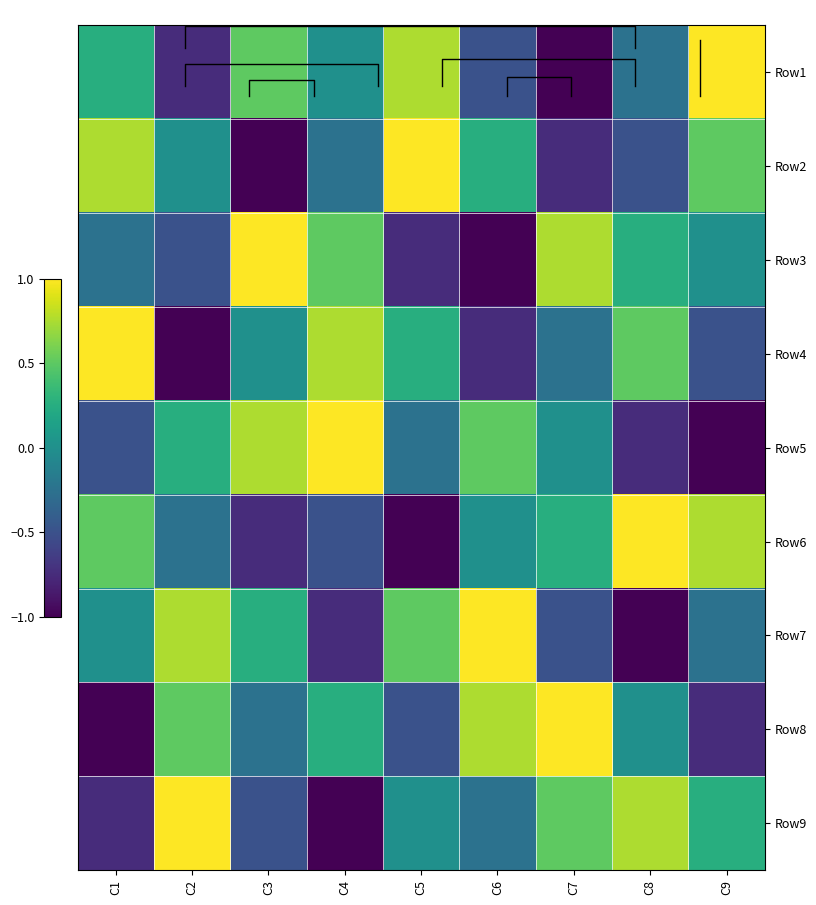

At how many categories does at least one series exceed 0?

9